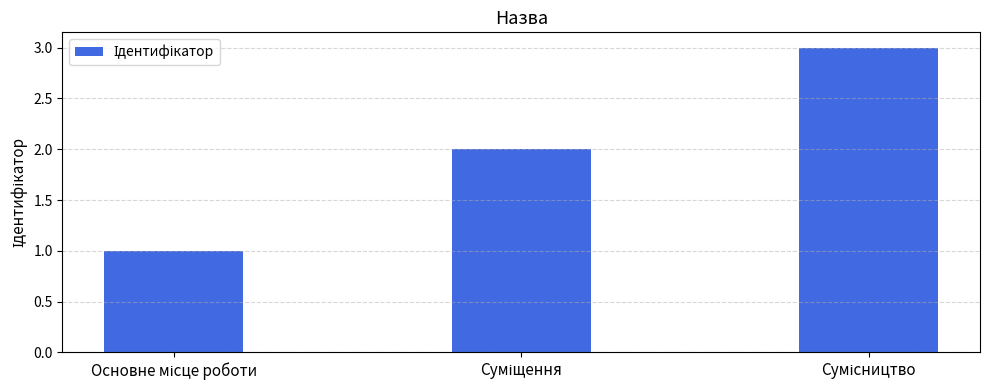

What is the greatest value displayed?

3